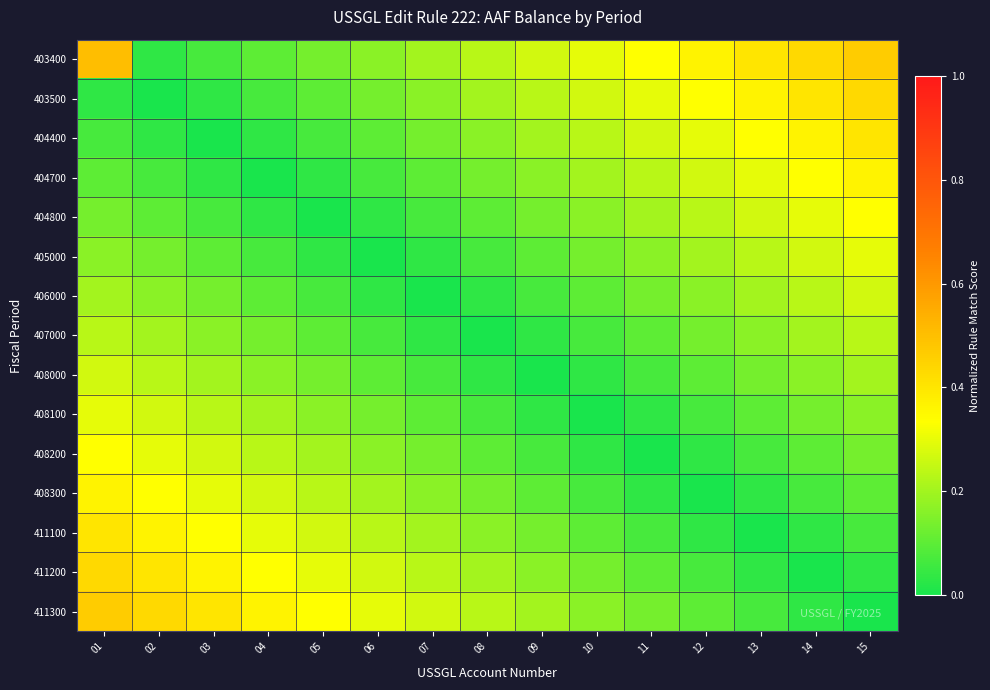

What is the total value across all series at 15?

3.5